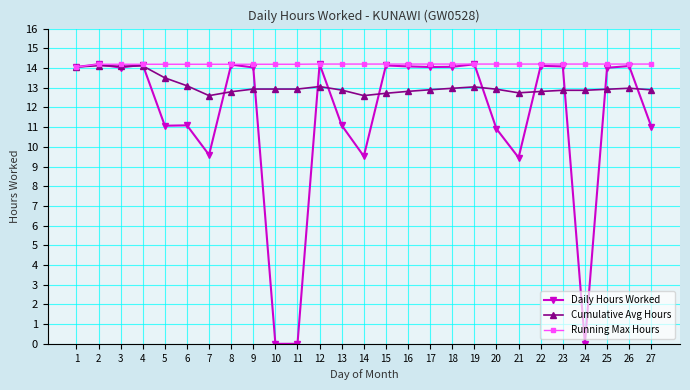

What is the maximum value for Running Max Hours?

14.2